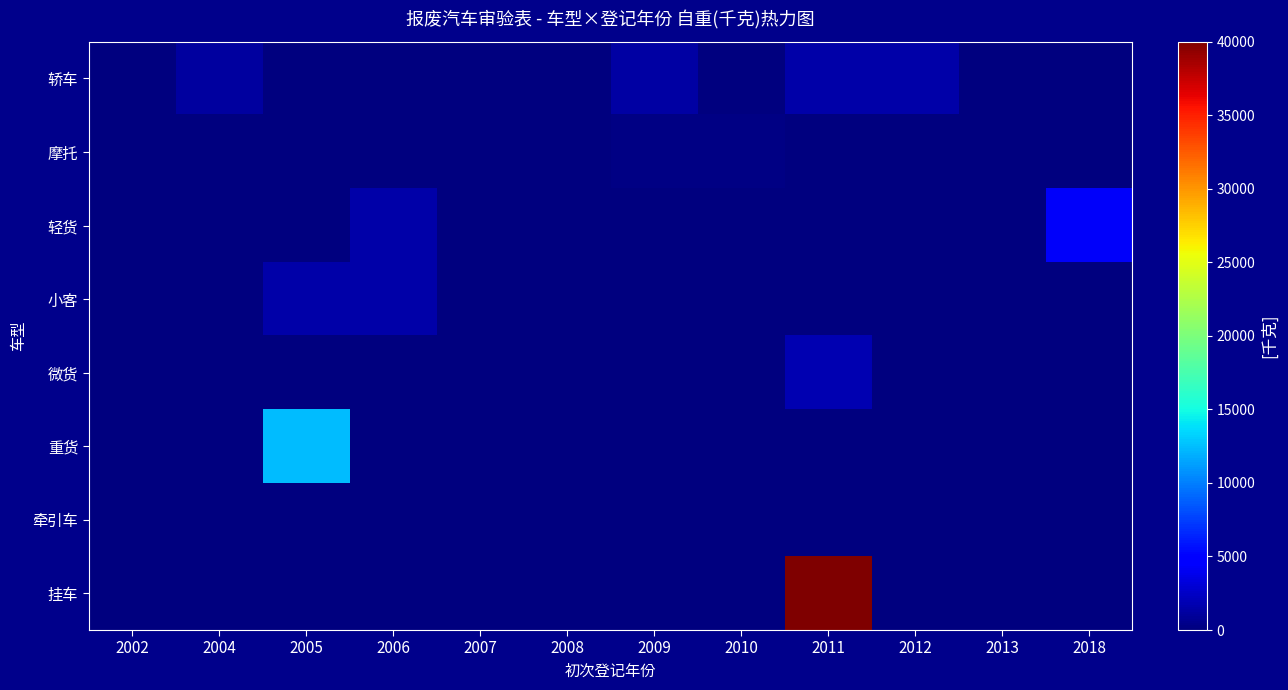

Reading left to right, transcribe all the data shown in this chart.

轿车: 2002=1.0	2004=1190.0	2005=0.0	2006=0.0	2007=0.0	2008=0.0	2009=1360.0	2010=0.0	2011=1460.0	2012=1460.0	2013=0.0	2018=0.0
摩托: 2002=0.0	2004=0.0	2005=0.0	2006=0.0	2007=0.0	2008=0.0	2009=268.0	2010=285.0	2011=0.0	2012=0.0	2013=0.0	2018=0.0
轻货: 2002=0.0	2004=0.0	2005=0.0	2006=1550.0	2007=0.0	2008=0.0	2009=0.0	2010=0.0	2011=0.0	2012=0.0	2013=0.0	2018=4290.0
小客: 2002=0.0	2004=0.0	2005=1410.0	2006=1505.0	2007=0.0	2008=0.0	2009=0.0	2010=0.0	2011=0.0	2012=0.0	2013=0.0	2018=0.0
微货: 2002=0.0	2004=0.0	2005=0.0	2006=0.0	2007=0.0	2008=0.0	2009=0.0	2010=0.0	2011=1827.0	2012=0.0	2013=0.0	2018=0.0
重货: 2002=0.0	2004=0.0	2005=12377.5	2006=0.0	2007=0.0	2008=0.0	2009=0.0	2010=0.0	2011=0.0	2012=0.0	2013=0.0	2018=0.0
牵引车: 2002=0.0	2004=0.0	2005=0.0	2006=0.0	2007=0.0	2008=0.0	2009=0.0	2010=0.0	2011=0.0	2012=0.0	2013=0.0	2018=0.0
挂车: 2002=0.0	2004=0.0	2005=0.0	2006=0.0	2007=0.0	2008=0.0	2009=0.0	2010=0.0	2011=40000.0	2012=0.0	2013=0.0	2018=0.0